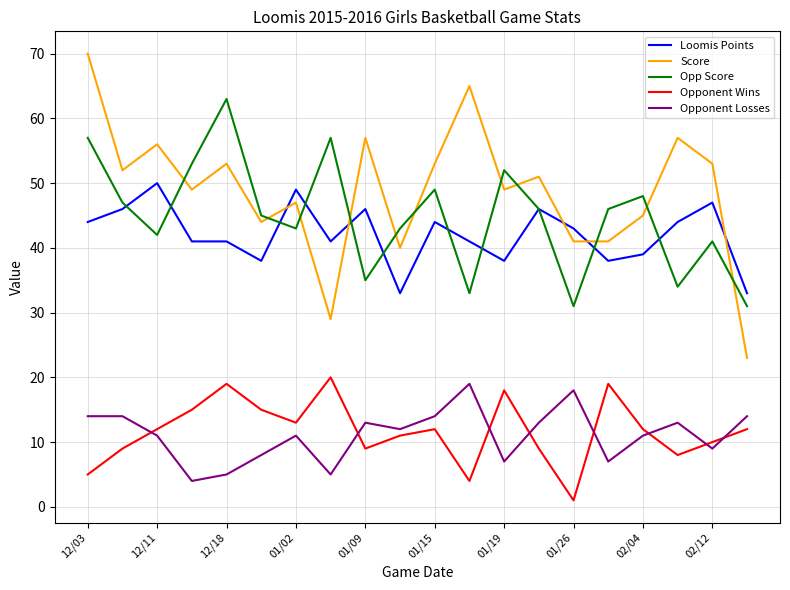

Reading left to right, list all the values displayed in this chart.

Loomis Points: 44	46	50	41	41	38	49	41	46	33	44	41	38	46	43	38	39	44	47	33
Score: 70	52	56	49	53	44	47	29	57	40	53	65	49	51	41	41	45	57	53	23
Opp Score: 57	47	42	53	63	45	43	57	35	43	49	33	52	46	31	46	48	34	41	31
Opponent Wins: 5	9	12	15	19	15	13	20	9	11	12	4	18	9	1	19	12	8	10	12
Opponent Losses: 14	14	11	4	5	8	11	5	13	12	14	19	7	13	18	7	11	13	9	14